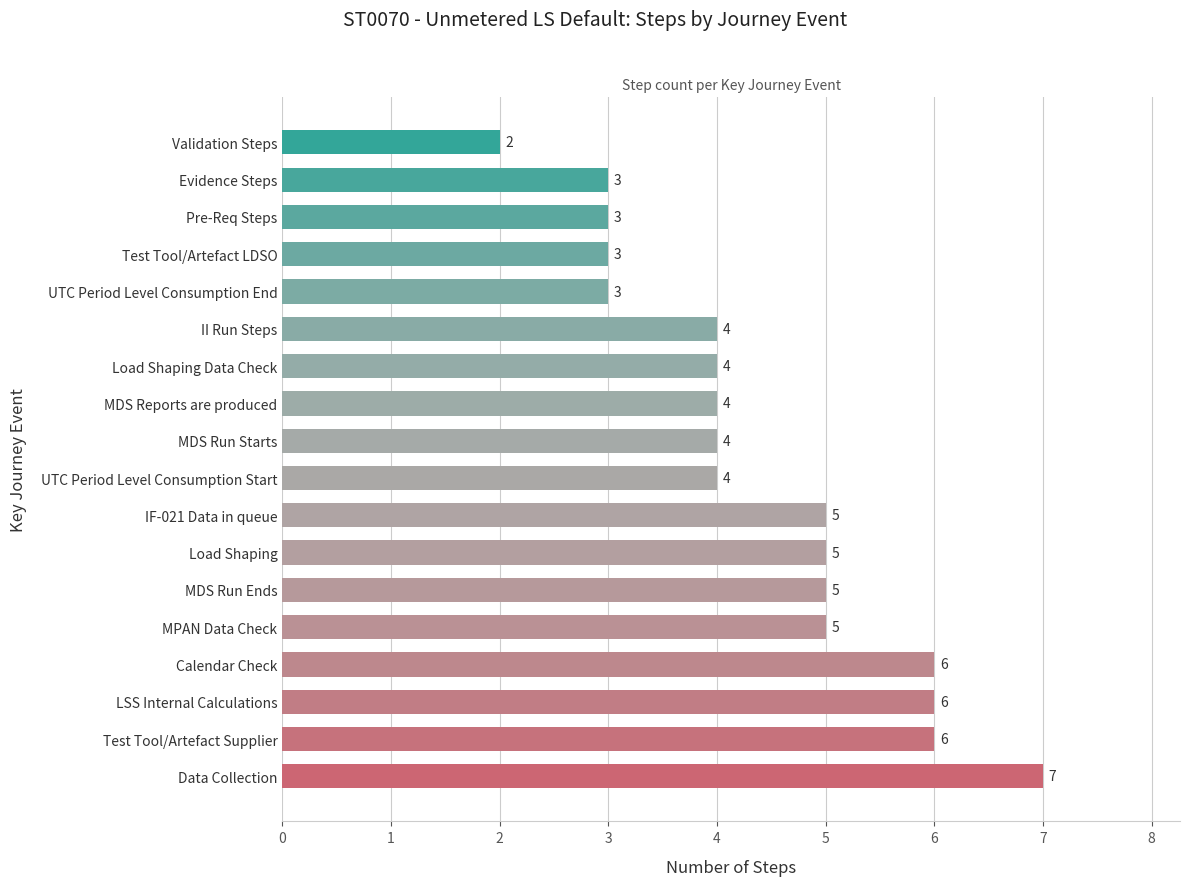

How many values are between 3 and 5?

13